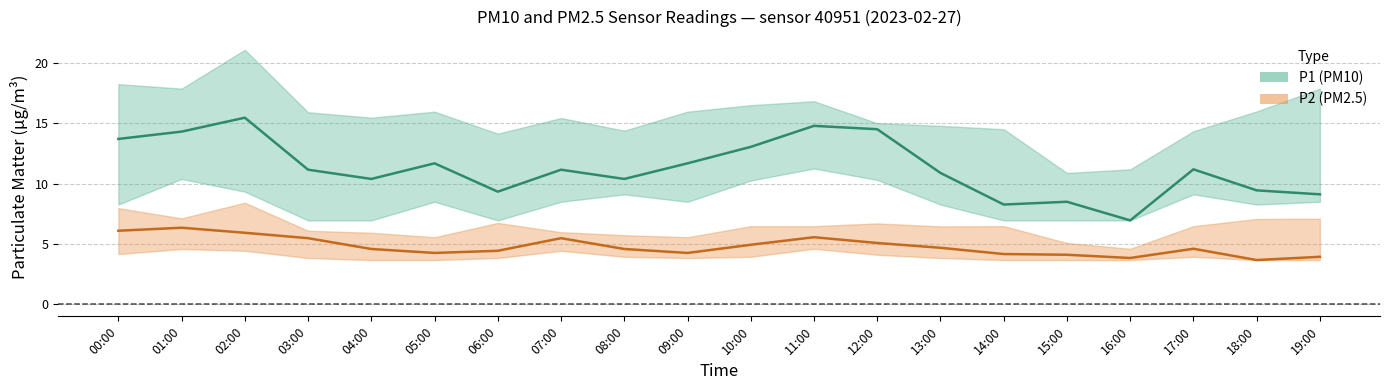

True or false: P1 has a value of 11.7 at 09:00.

True